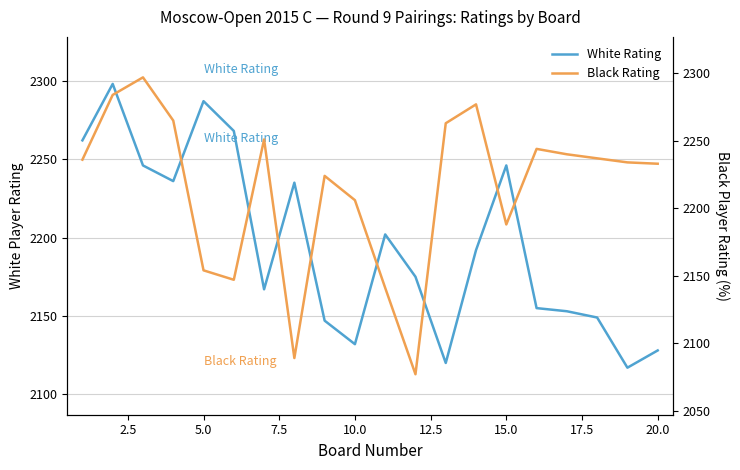

Count the number of data series in this chart.

2